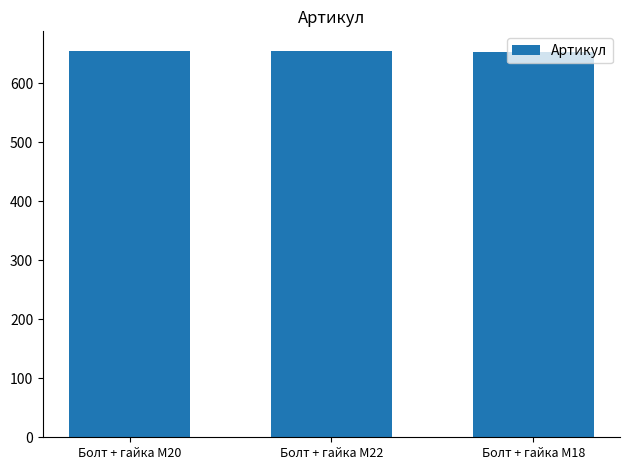

True or false: the data shows 1113 at Болт + гайка M22.

False